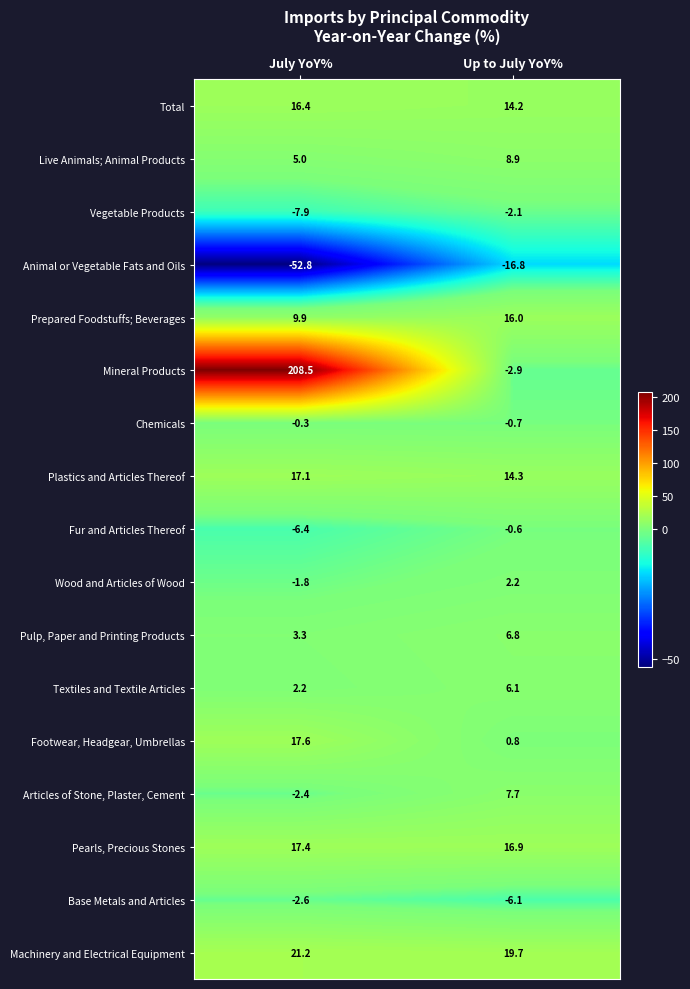

What is the average value of the Vegetable Products series?

-5.0